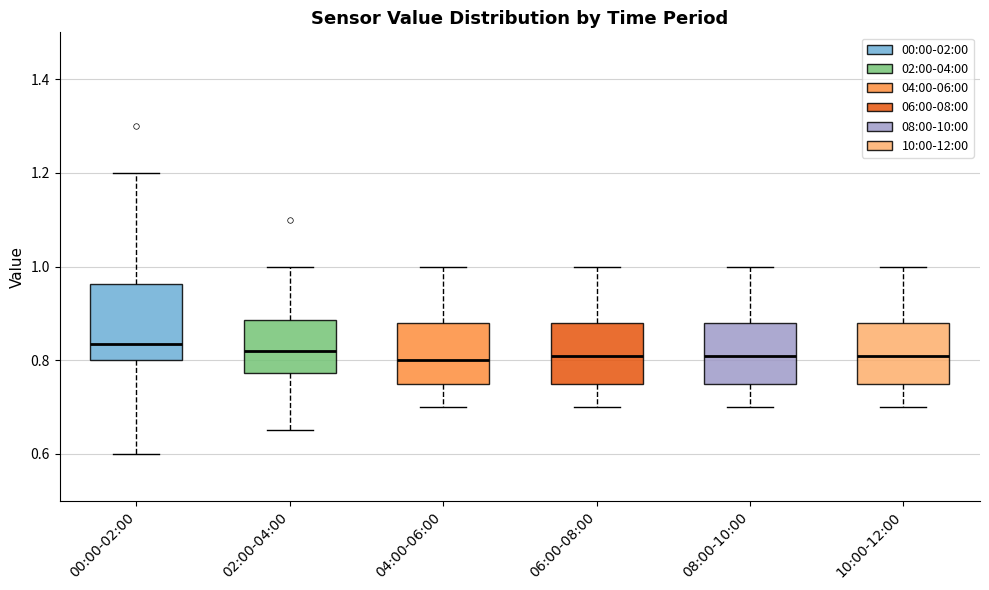

Reading left to right, transcribe this box plot: for each box, give where its median line is, the range the box spans, and where its two whiskers end, as read against the y-axis. The values are not printed on the chart, so give them approximately, as read against the axis.

00:00-02:00: median 0.84, box 0.80 to 0.96, whiskers 0.60 to 1.20
02:00-04:00: median 0.82, box 0.78 to 0.88, whiskers 0.66 to 1.00
04:00-06:00: median 0.80, box 0.76 to 0.88, whiskers 0.70 to 1.00
06:00-08:00: median 0.82, box 0.76 to 0.88, whiskers 0.70 to 1.00
08:00-10:00: median 0.82, box 0.76 to 0.88, whiskers 0.70 to 1.00
10:00-12:00: median 0.82, box 0.76 to 0.88, whiskers 0.70 to 1.00